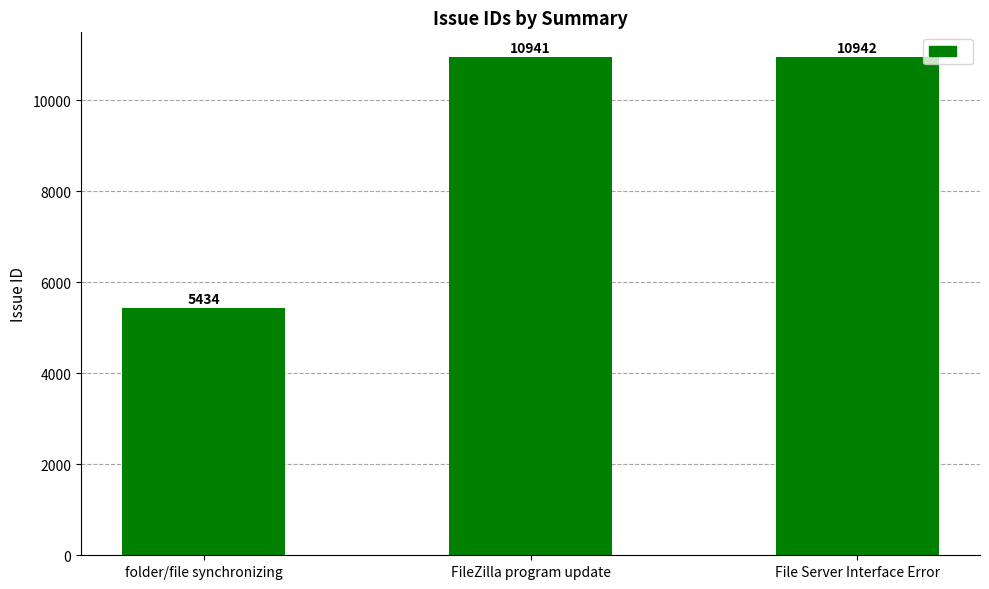

What is the maximum value shown in the chart?

10942